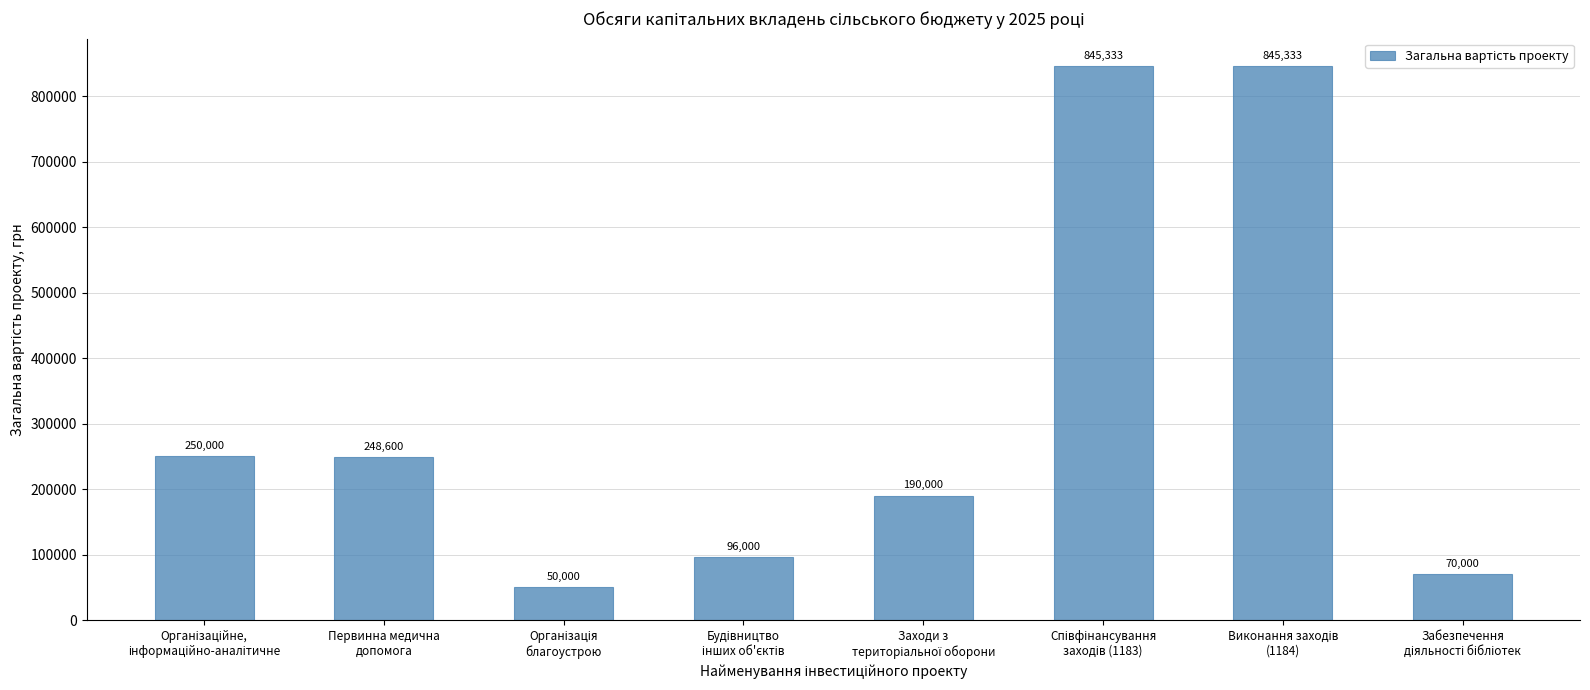

What is the difference between the maximum and second lowest values?

775333